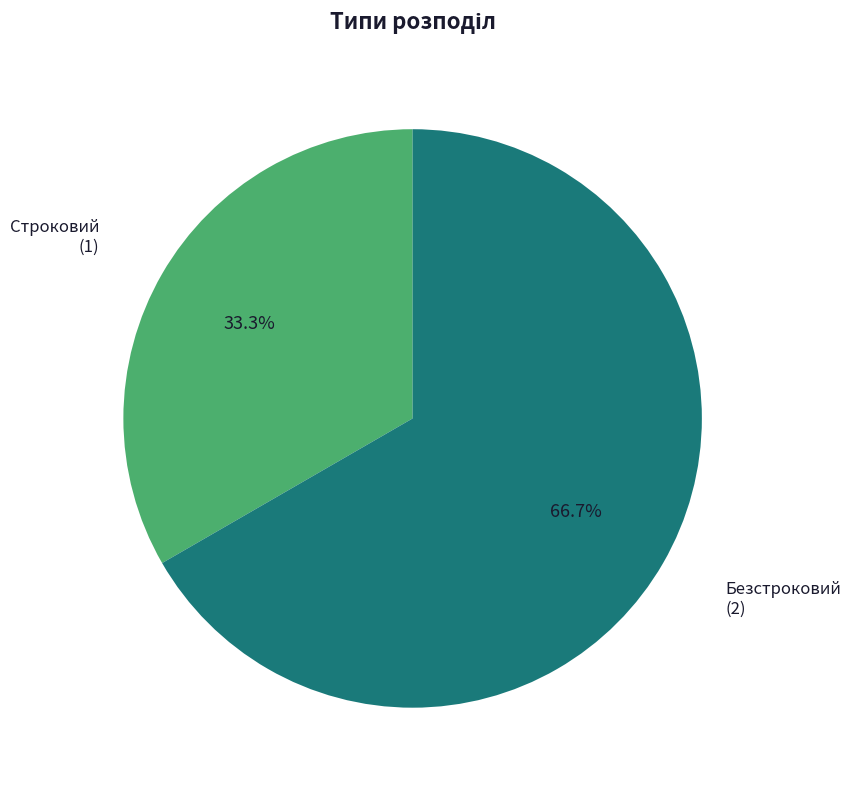

To the nearest percent, what is the difference between the Строковий and Безстроковий slice percentages?

33%